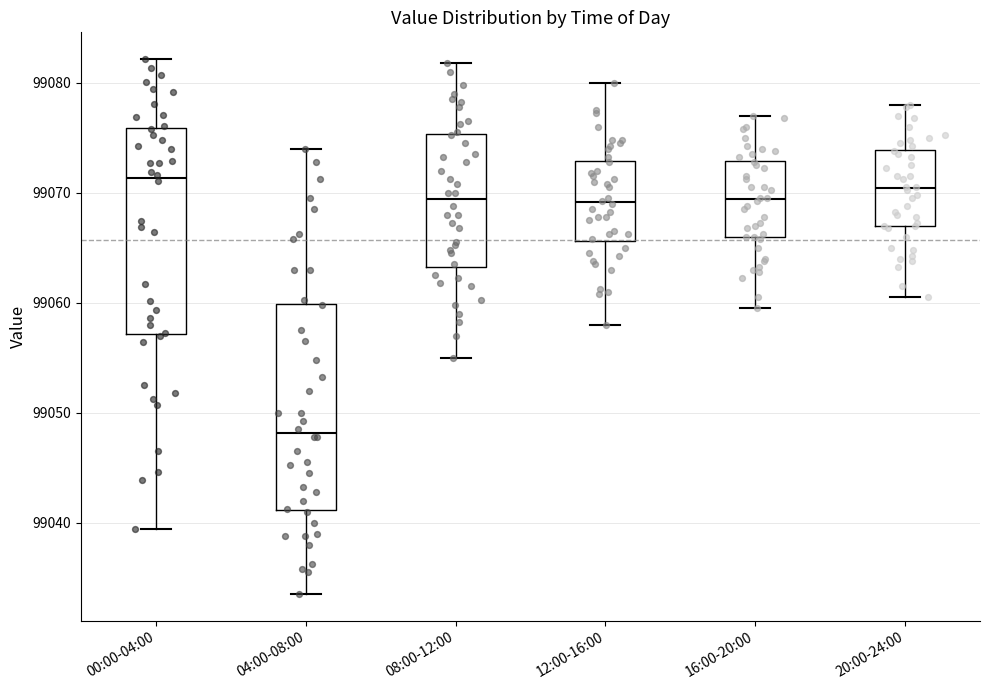

Reading left to right, read every box against the y-axis: the position of its median line, the range the box covers, and the ends of its whiskers. The values are not printed on the chart, so give them approximately, as read against the axis.

00:00-04:00: median 99071, box 99057 to 99076, whiskers 99039 to 99082
04:00-08:00: median 99048, box 99041 to 99060, whiskers 99034 to 99074
08:00-12:00: median 99069, box 99063 to 99075, whiskers 99055 to 99082
12:00-16:00: median 99069, box 99066 to 99073, whiskers 99058 to 99080
16:00-20:00: median 99069, box 99066 to 99073, whiskers 99060 to 99077
20:00-24:00: median 99070, box 99067 to 99074, whiskers 99061 to 99078